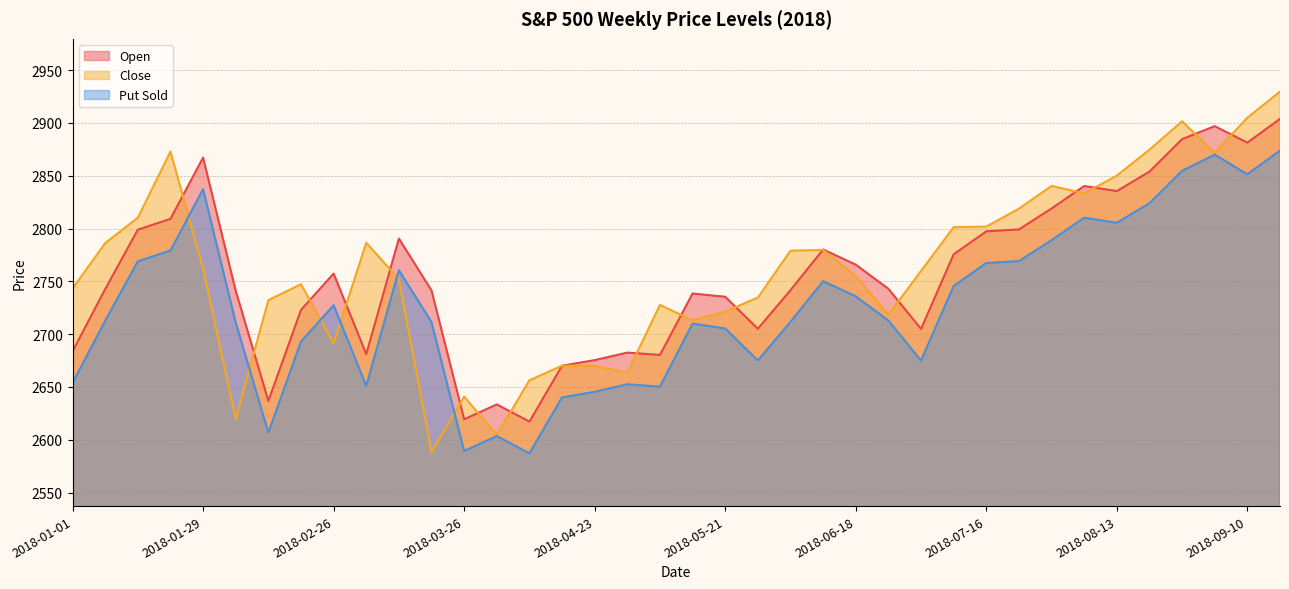

How many series are shown in this chart?

3